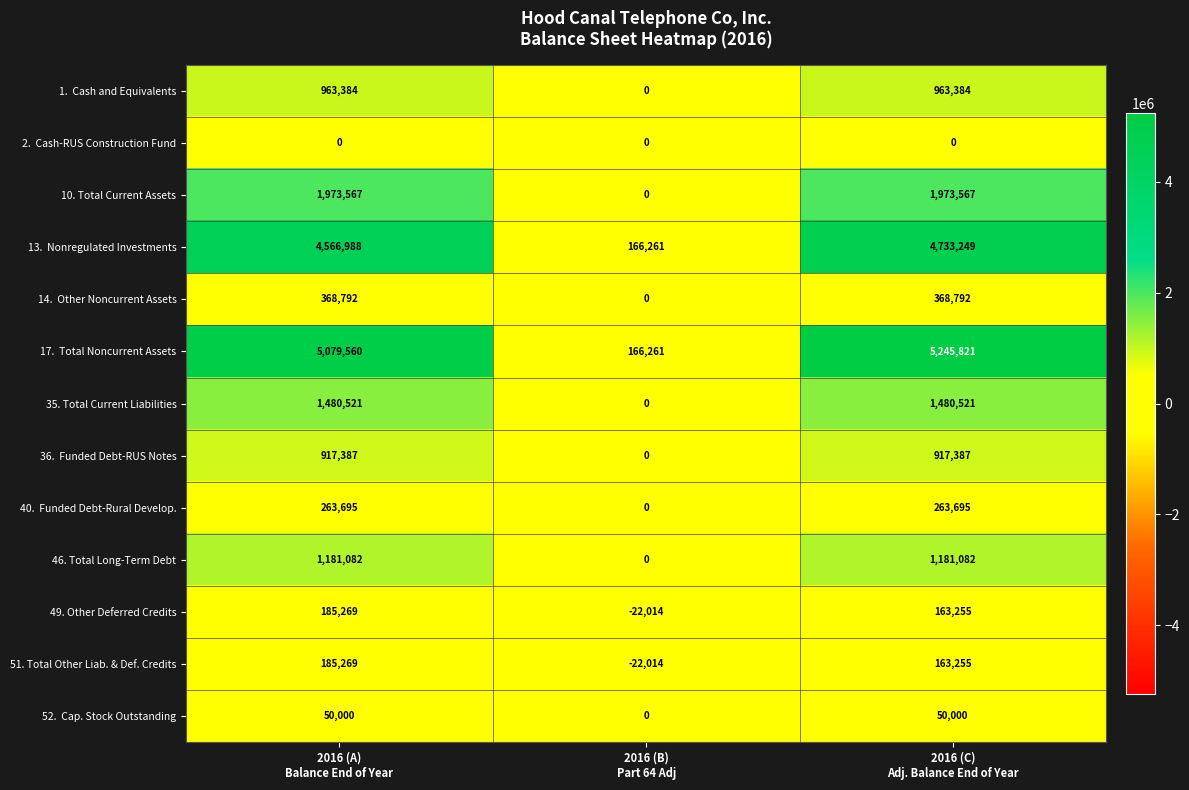

How many 49. Other Deferred Credits values are between -22014 and 185269?

3